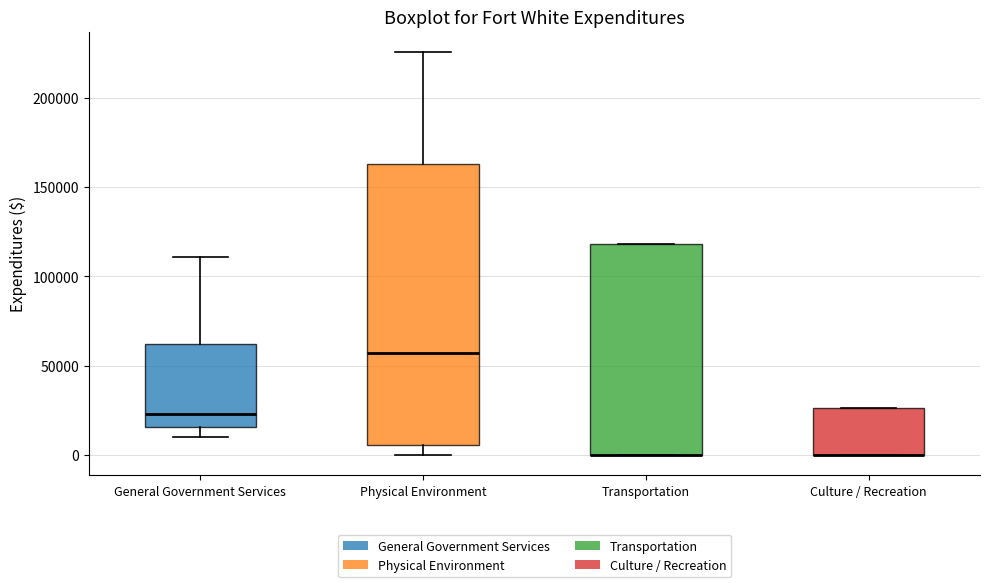

Reading left to right, transcribe this box plot: for each box, give where its median line is, the range the box spans, and where its two whiskers end, as read against the y-axis. The values are not printed on the chart, so give them approximately, as read against the axis.

General Government Services: median 25000, box 15000 to 60000, whiskers 10000 to 110000
Physical Environment: median 55000, box 5000 to 165000, whiskers 0 to 225000
Transportation: median 0 (drawn on the box's lower edge), box 0 to 120000, whiskers 0 to 120000
Culture / Recreation: median 0 (drawn on the box's lower edge), box 0 to 25000, whiskers 0 to 25000